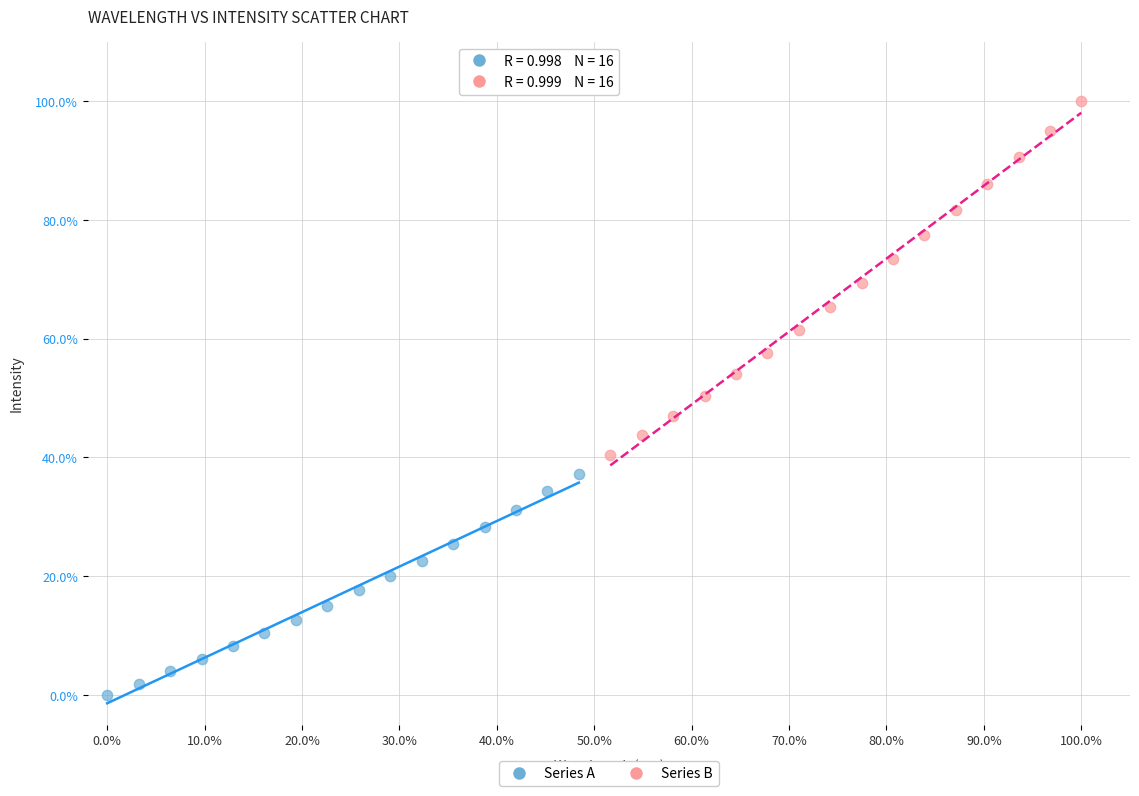

What are all the series names shown in the legend?

Series A, Series B